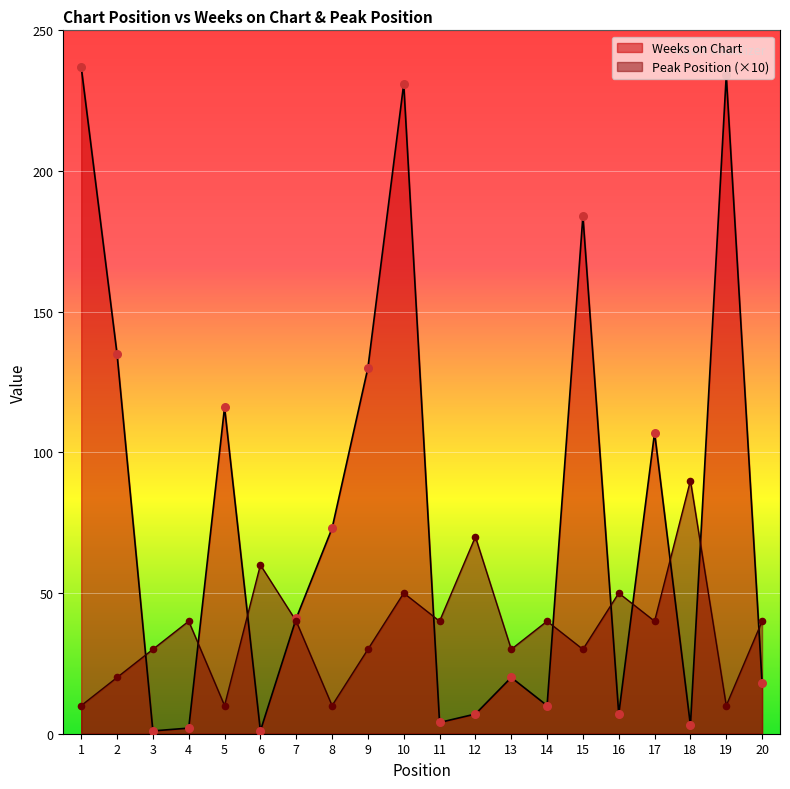

Which series reaches the minimum Y coordinate?

Weeks on Chart